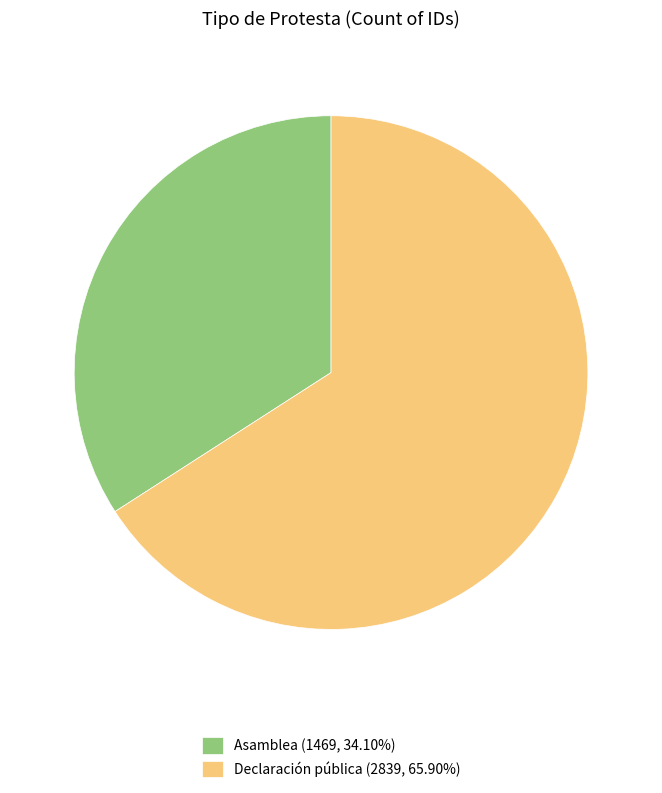

Is it true that Asamblea is 34% of the pie?

True